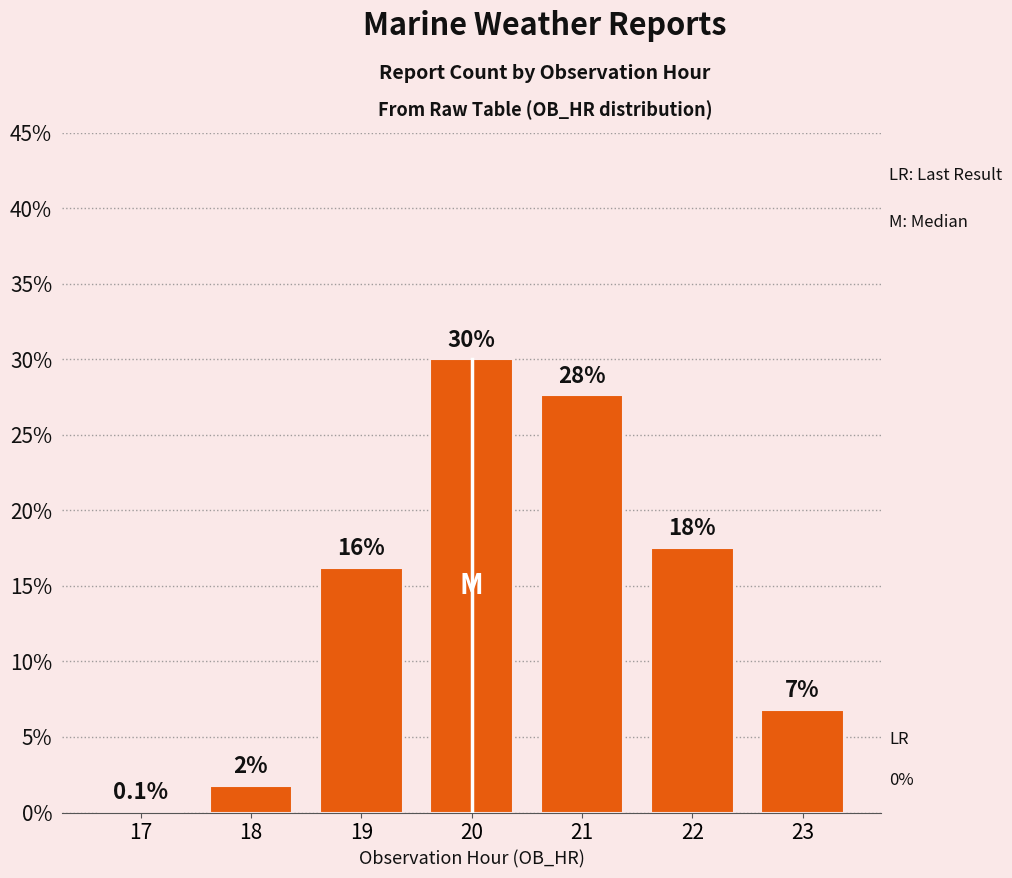

Reading right to left, extract all data points from this chart.

6.8	17.5	27.6	30.0	16.2	1.8	0.1